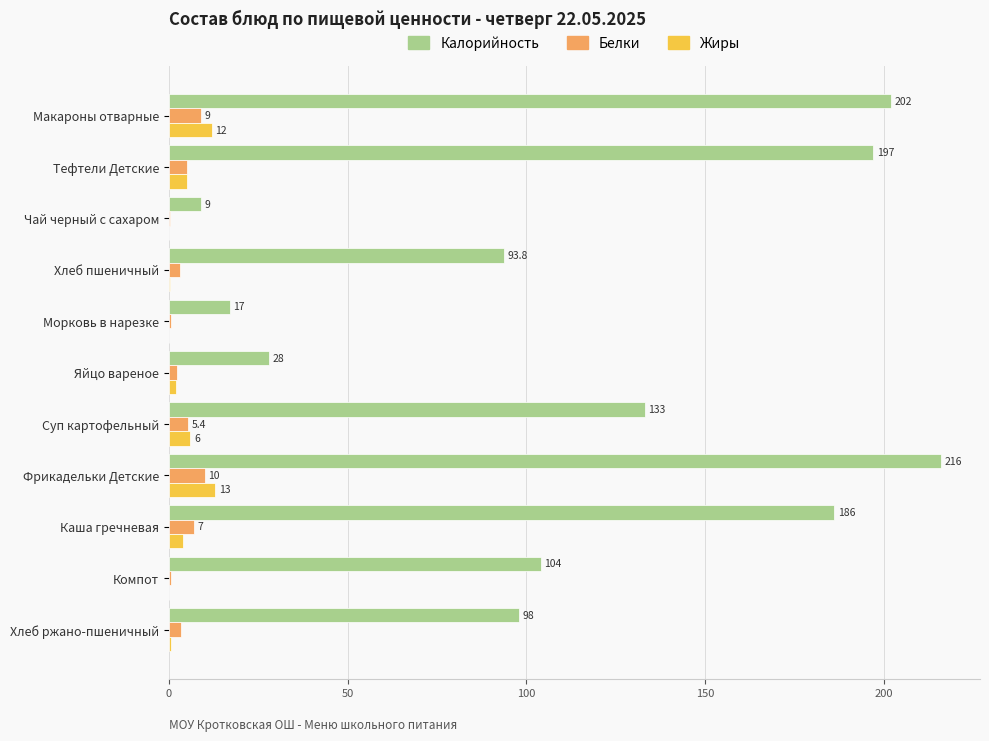

Which category has the highest value across all series?

Фрикадельки Детские